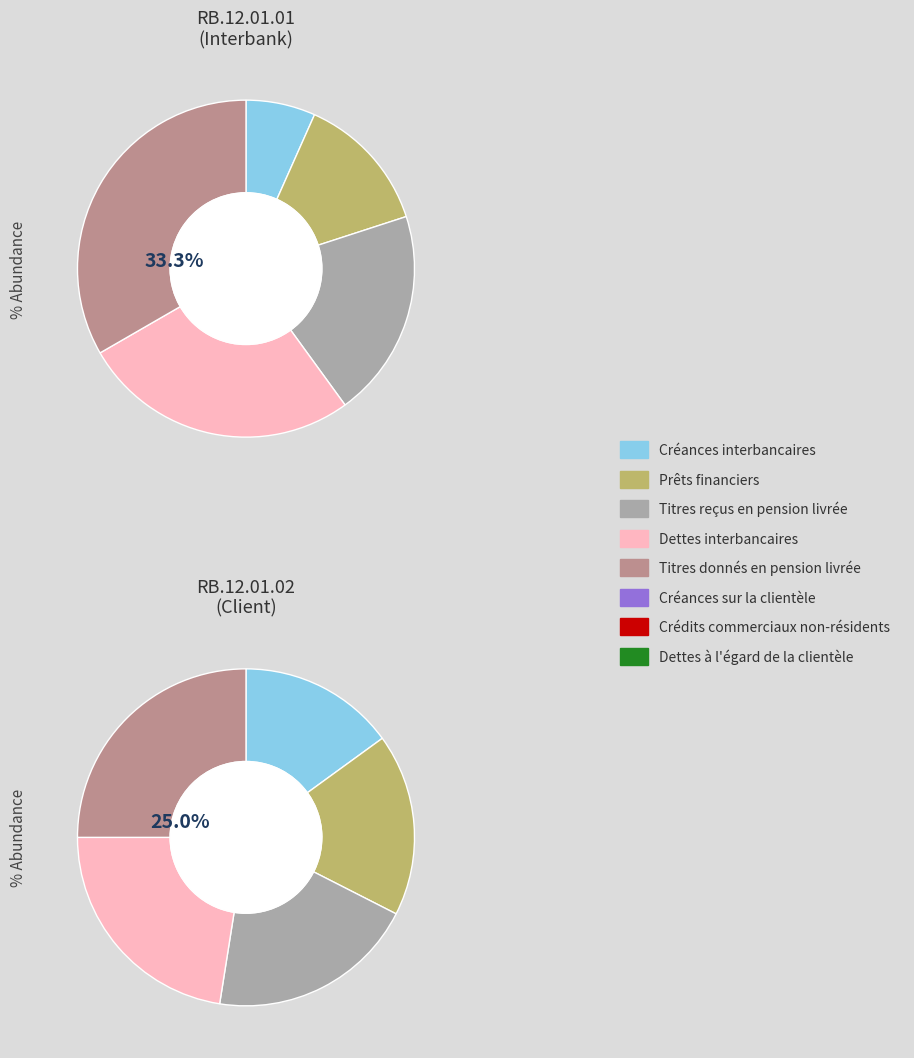

Rank the series by their average value, from lowest to highest.

RB.12.01.01, RB.12.01.02